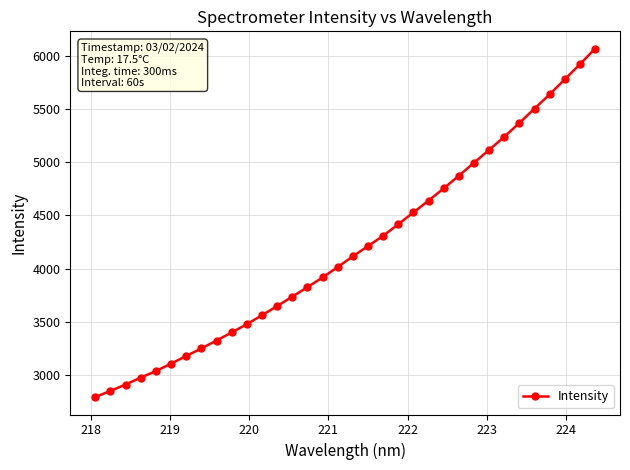

What is the value of the 7th point from the left?

3176.0